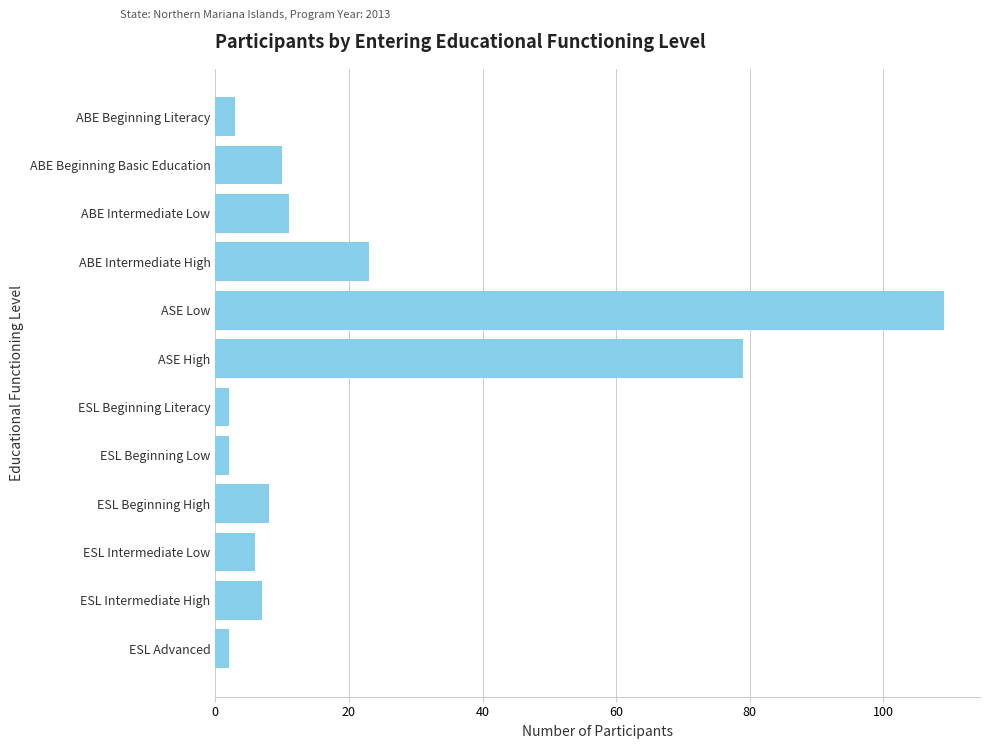

Reading top to bottom, list all the values displayed in this chart.

ABE Beginning Literacy=3	ABE Beginning Basic Education=10	ABE Intermediate Low=11	ABE Intermediate High=23	ASE Low=109	ASE High=79	ESL Beginning Literacy=2	ESL Beginning Low=2	ESL Beginning High=8	ESL Intermediate Low=6	ESL Intermediate High=7	ESL Advanced=2